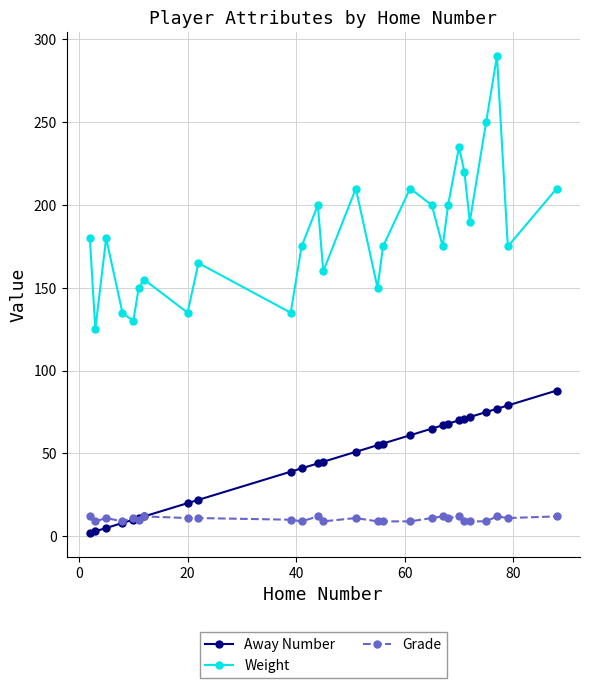

List the series in order of their peak value, lowest first.

Grade, Away Number, Weight